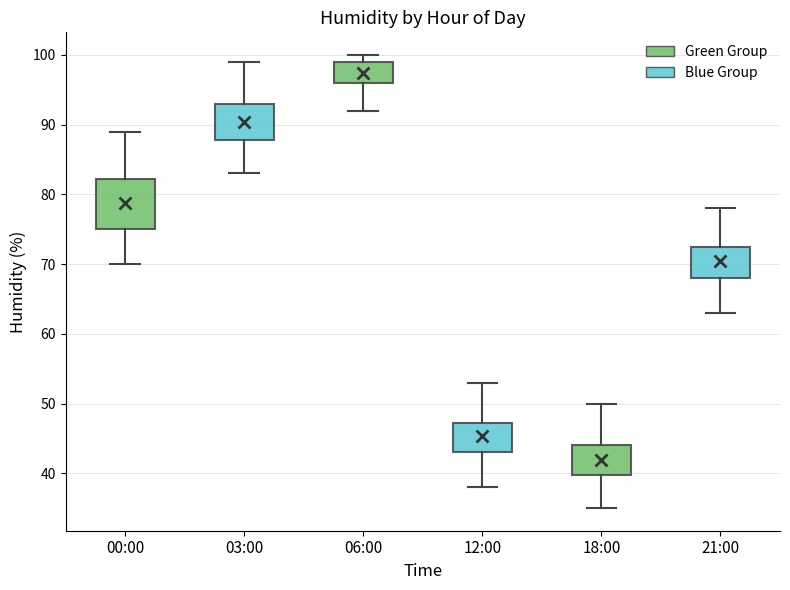

Reading left to right, transcribe this box plot: for each box, give where its median line is, the range the box spans, and where its two whiskers end, as read against the y-axis. The values are not printed on the chart, so give them approximately, as read against the axis.

00:00: median 79, box 75 to 82, whiskers 70 to 89
03:00: median 91, box 88 to 93, whiskers 83 to 99
06:00: median 98, box 96 to 99, whiskers 92 to 100
12:00: median 46, box 43 to 47, whiskers 38 to 53
18:00: median 43, box 40 to 44, whiskers 35 to 50
21:00: median 71, box 68 to 73, whiskers 63 to 78